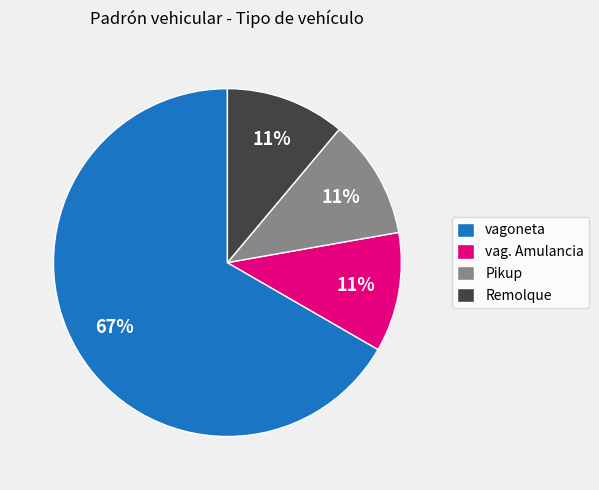

Do vagoneta and Remolque together represent more than half of the pie?

Yes